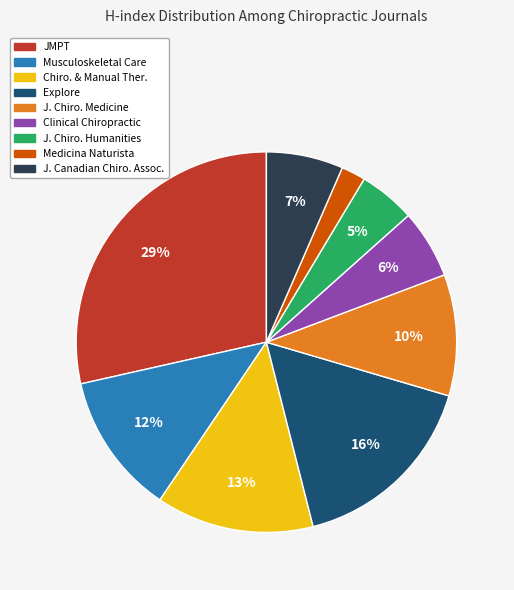

What is the largest slice in the pie chart?

JMPT